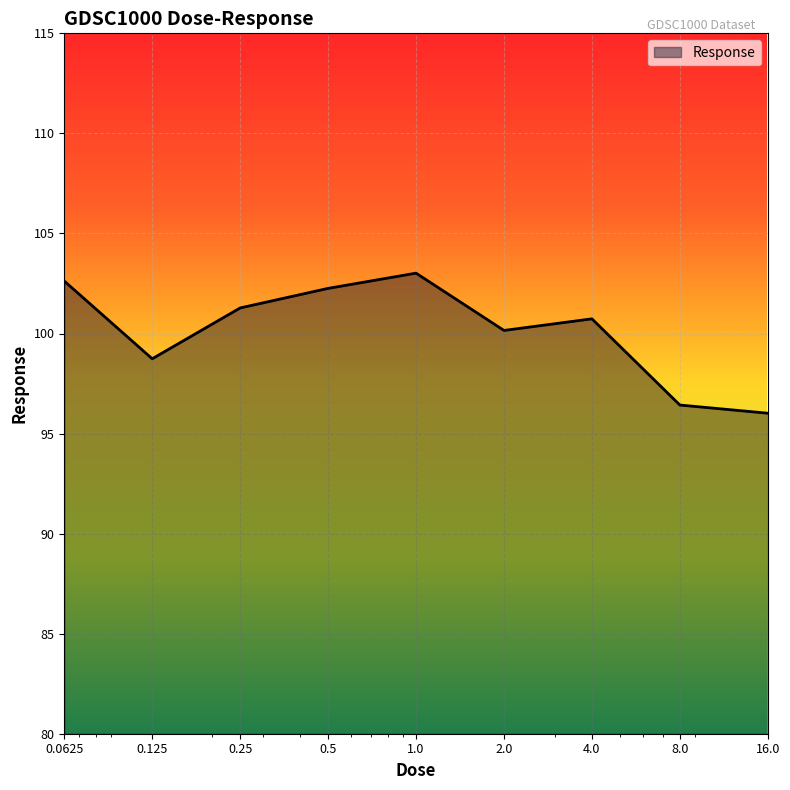

What is the minimum value shown in the chart?

96.0